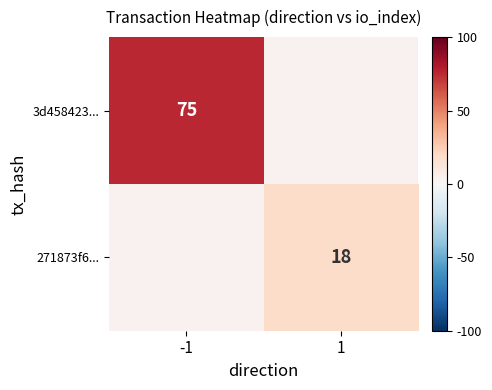

The 271873f6... series shows 23.7 at 1. True or false?

False